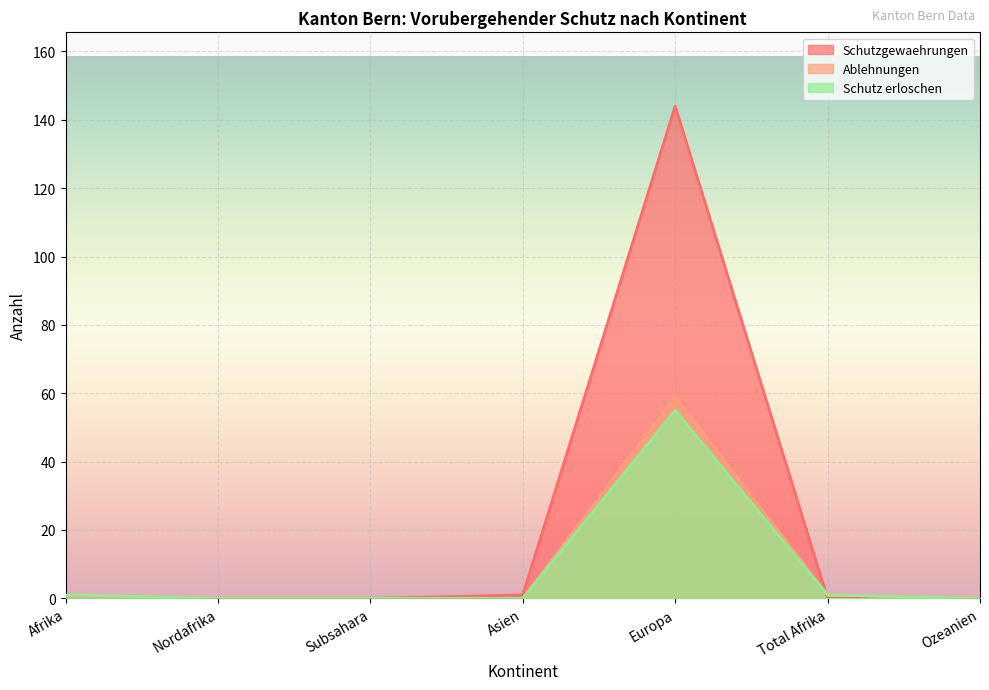

At which label does Schutz erloschen reach its minimum?

Nordafrika